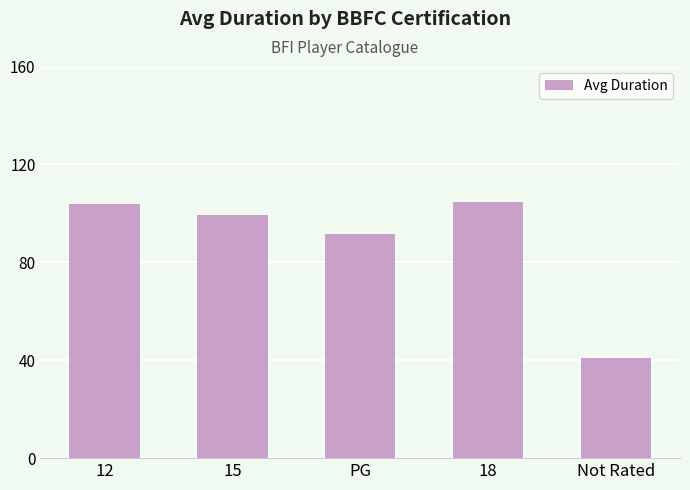

What is the smallest value displayed?

41.0